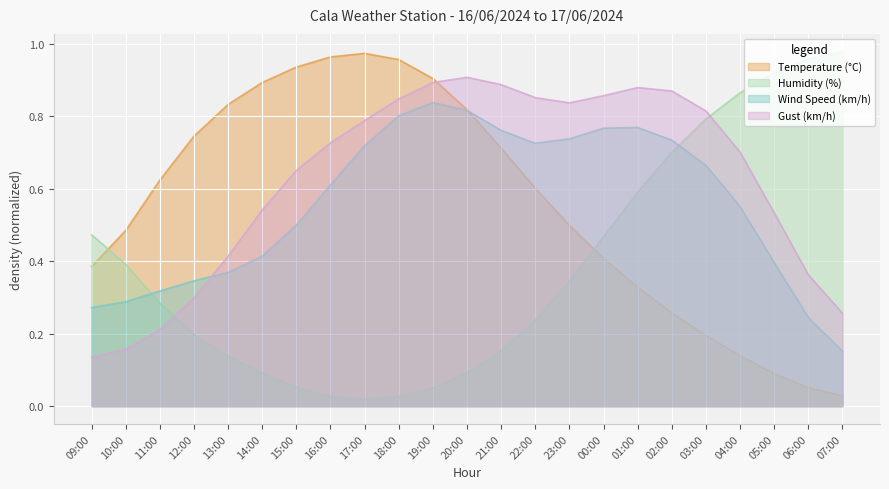

At which category does Humidity (%) reach its first local valley?

17:00